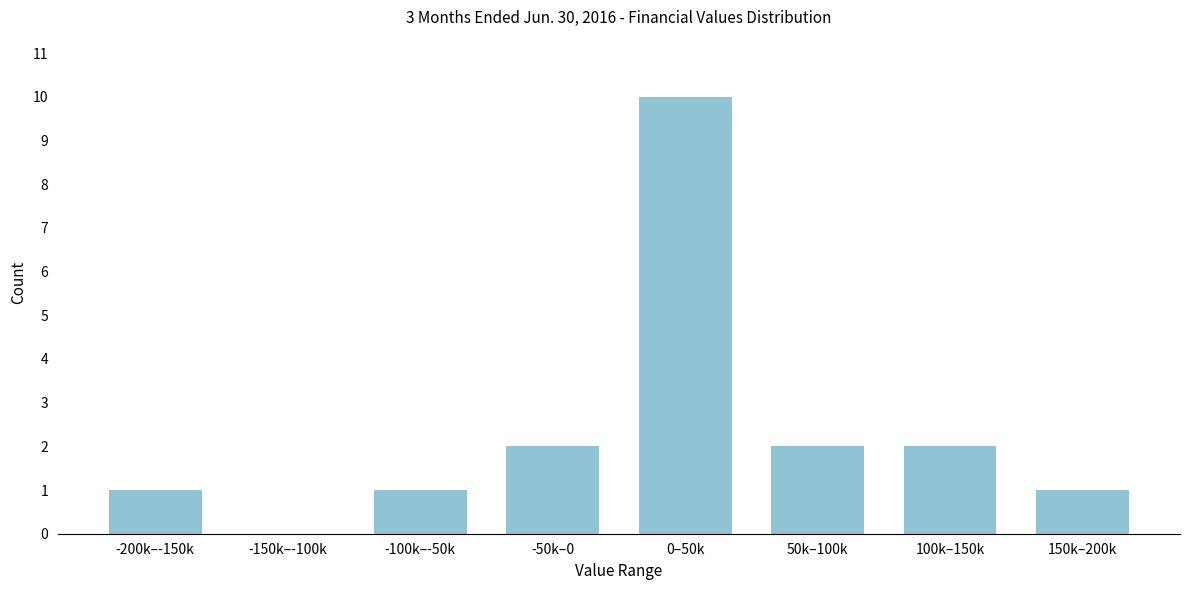

Reading left to right, transcribe all the data shown in this chart.

-200k–-150k=1	-150k–-100k=0	-100k–-50k=1	-50k–0=2	0–50k=10	50k–100k=2	100k–150k=2	150k–200k=1